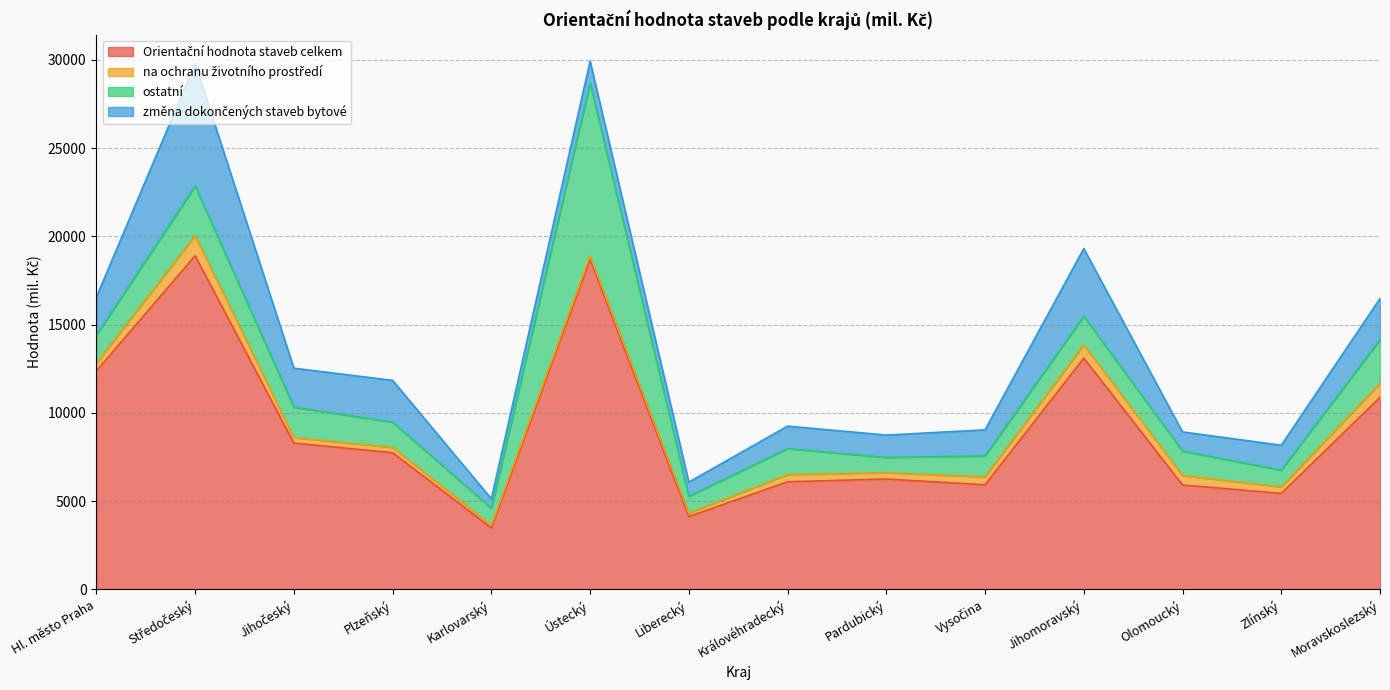

True or false: na ochranu životního prostředí and Orientační hodnota staveb celkem cross at least once.

False